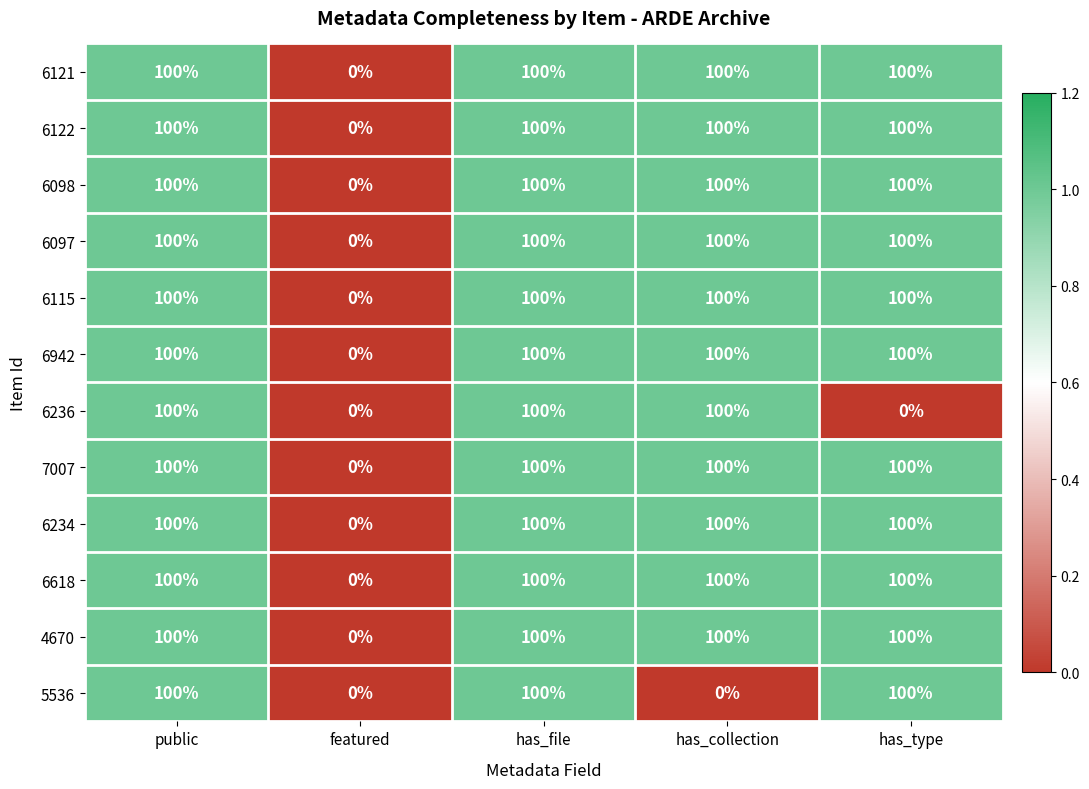

The value of 6618 at featured is 0. True or false?

True